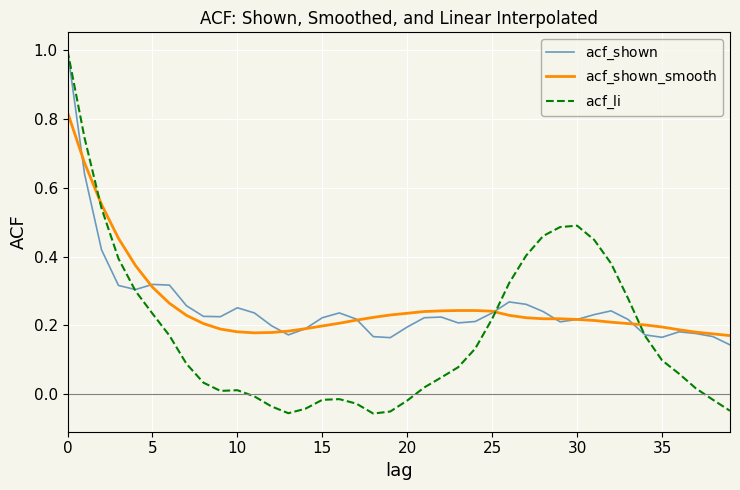

What is the maximum value shown in the chart?

1.0